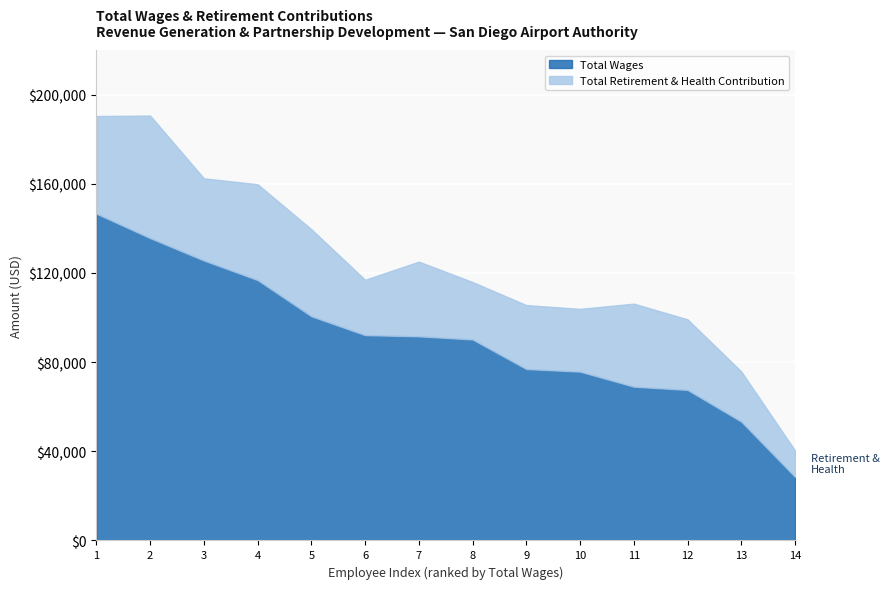

Rank the series by their average value, from lowest to highest.

Total Retirement & Health Contribution, Total Wages